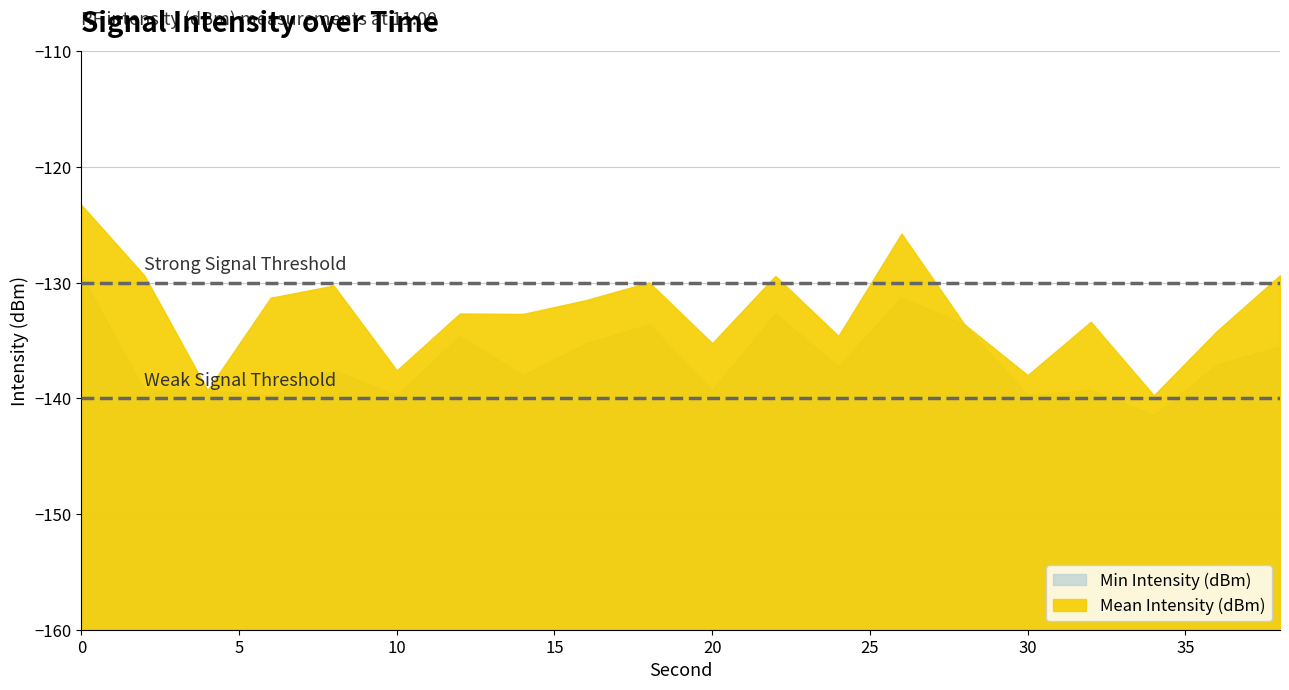

Where is Min Intensity (dBm) nearest to the value -135?

16